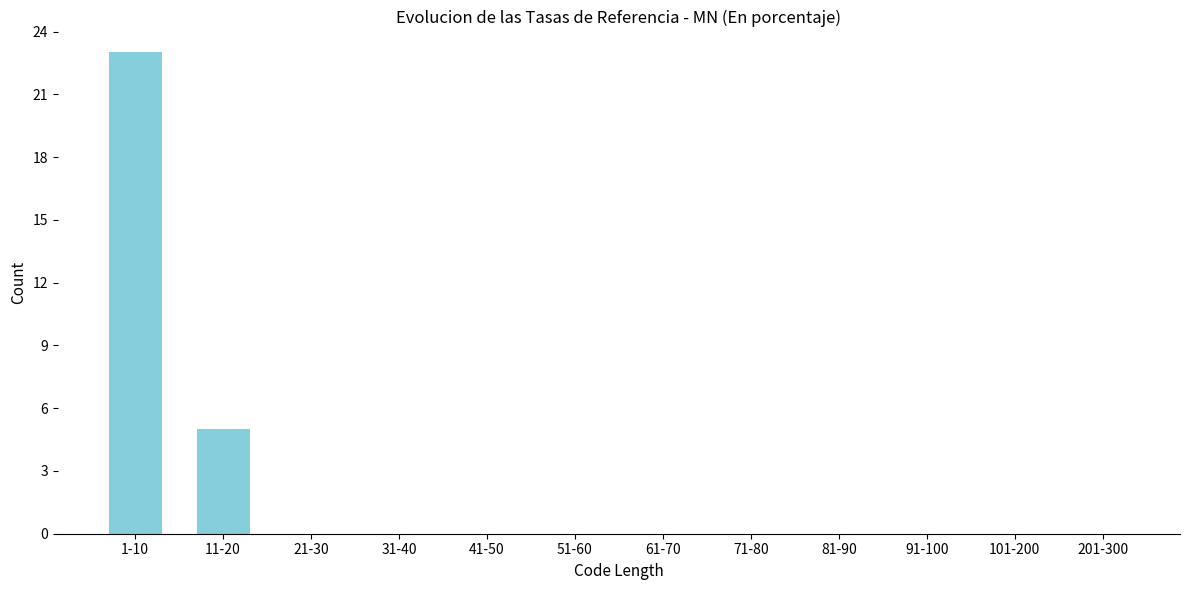

Reading right to left, what are all the values shown in this chart?

201-300=0	101-200=0	91-100=0	81-90=0	71-80=0	61-70=0	51-60=0	41-50=0	31-40=0	21-30=0	11-20=5	1-10=23